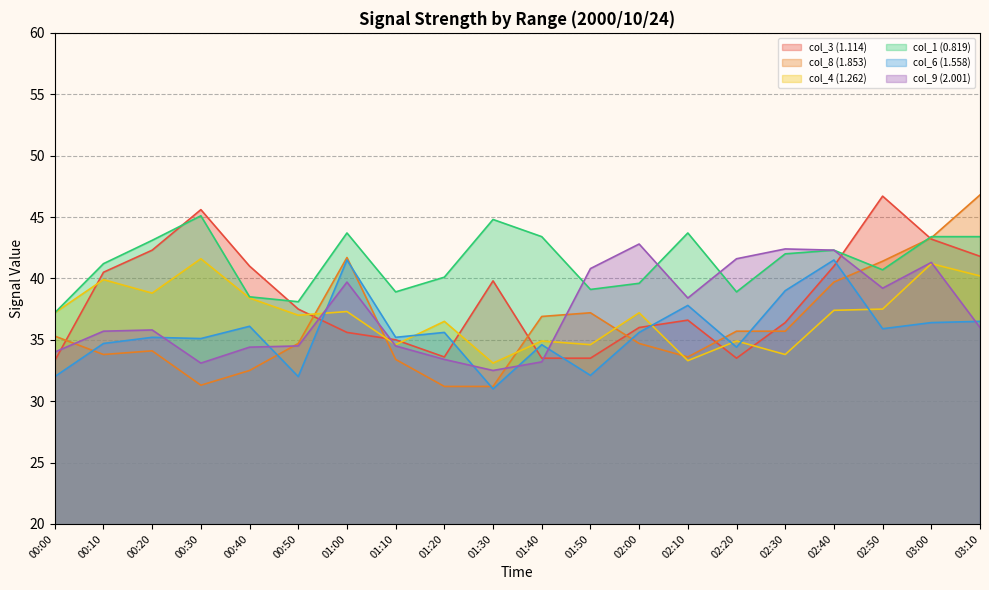

At which category is the sum across all series the highest?

03:00